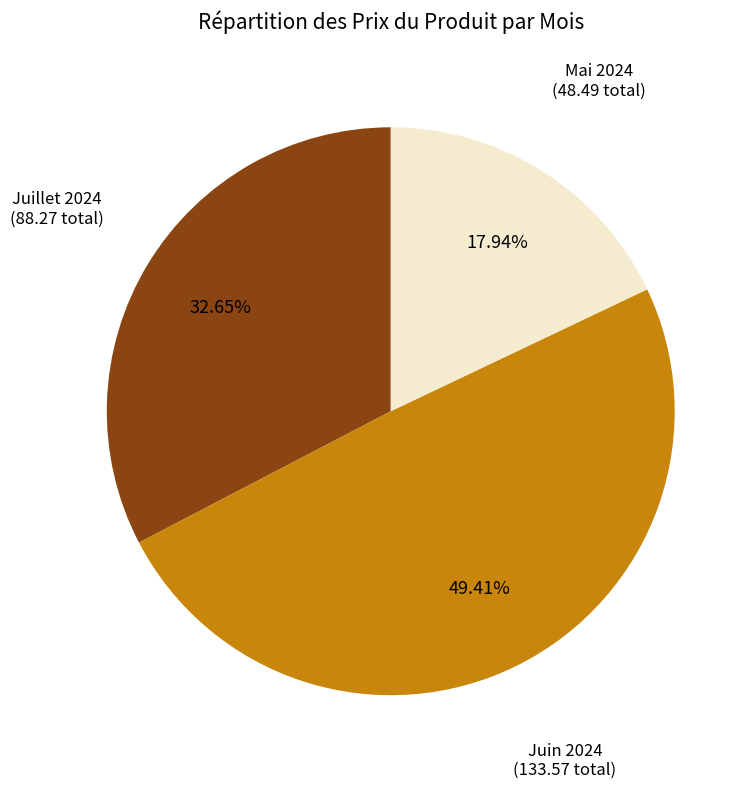

Is there a majority slice in this chart?

No